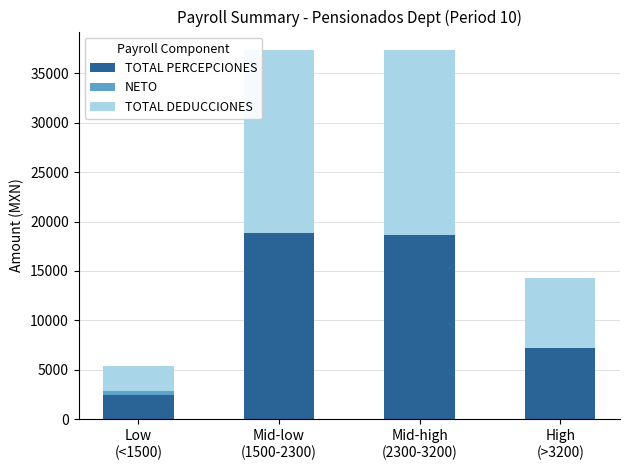

What is the total value across all series at Low
(<1500)?

5385